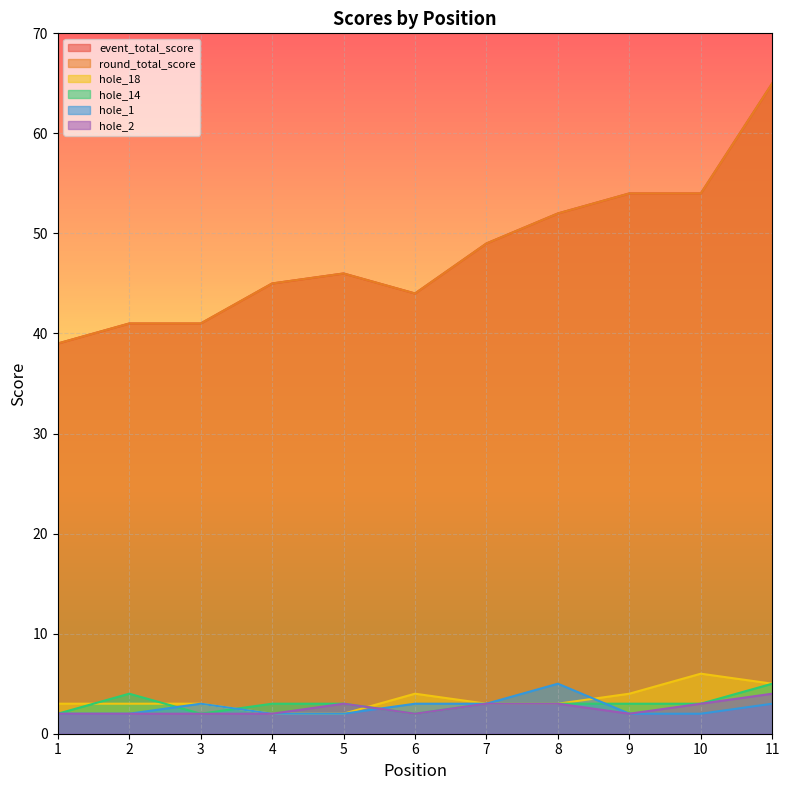

How many data points in hole_1 are above 2?

5